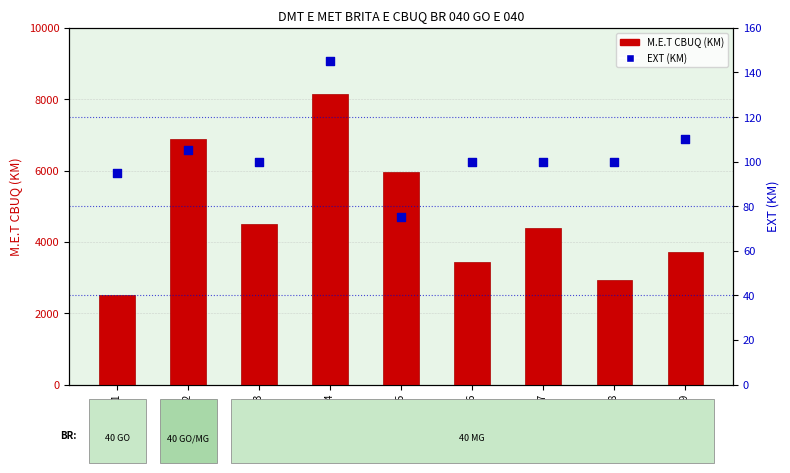

At how many categories does at least one series exceed 3987?

5